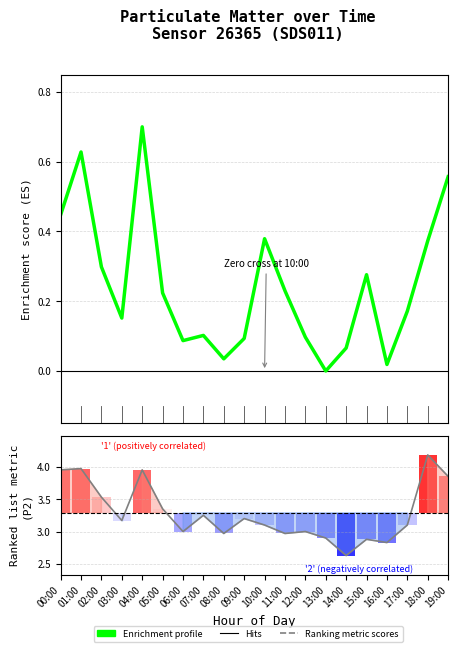

True or false: Enrichment profile (P1 normalised) has a value of 0.1 at 11:00.

False